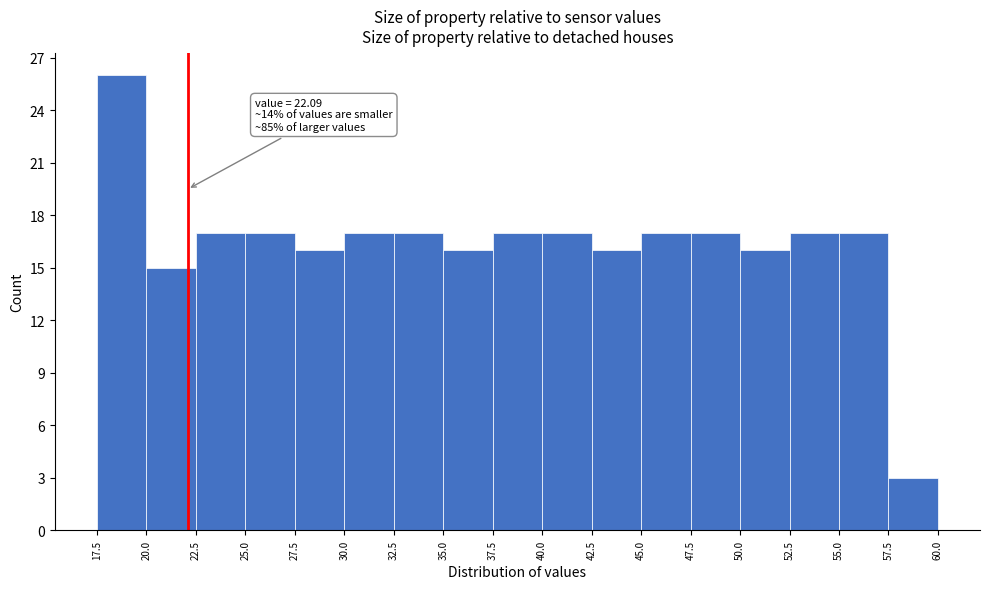

Over which range of the x-axis is the bar tallest?

17.5 to 20.0